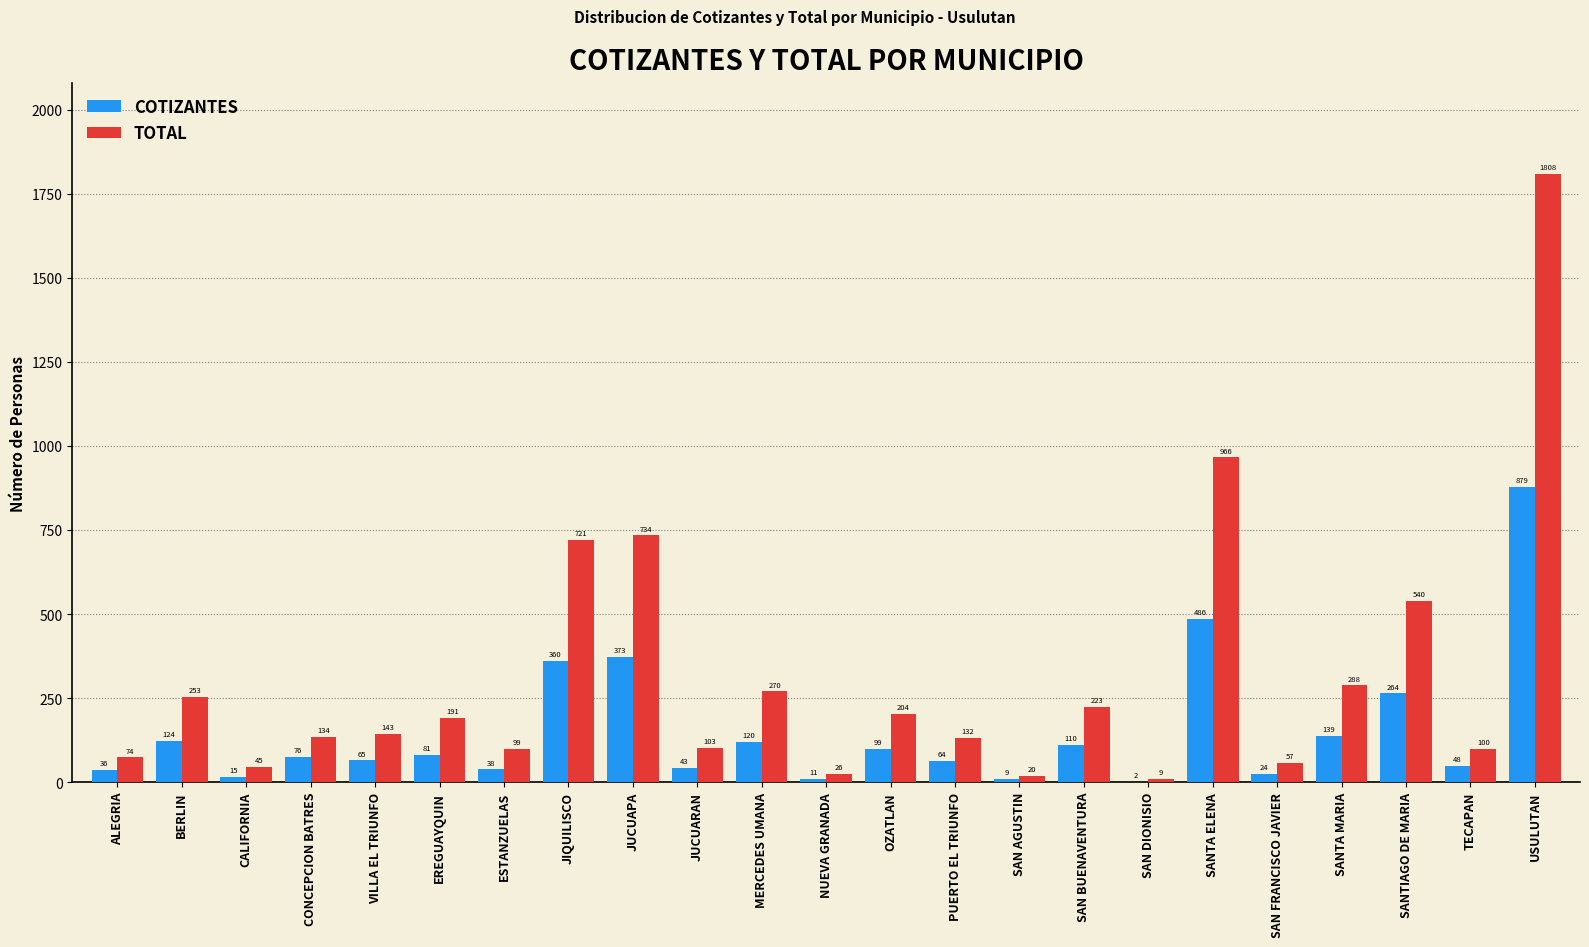

Reading right to left, what are all the values shown in this chart?

COTIZANTES: 879	48	264	139	24	486	2	110	9	64	99	11	120	43	373	360	38	81	65	76	15	124	36
TOTAL: 1808	100	540	288	57	966	9	223	20	132	204	26	270	103	734	721	99	191	143	134	45	253	74